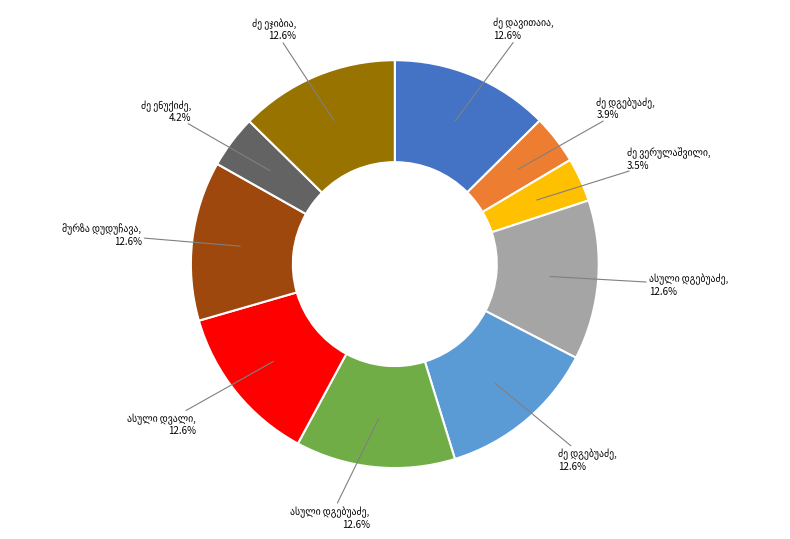

Does any single category account for the majority?

No